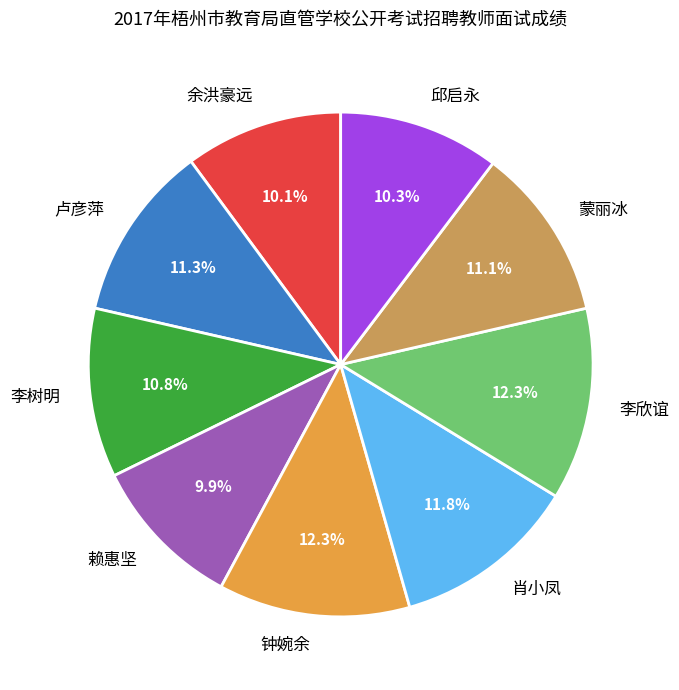

To the nearest percent, what is the average slice percentage?

11%